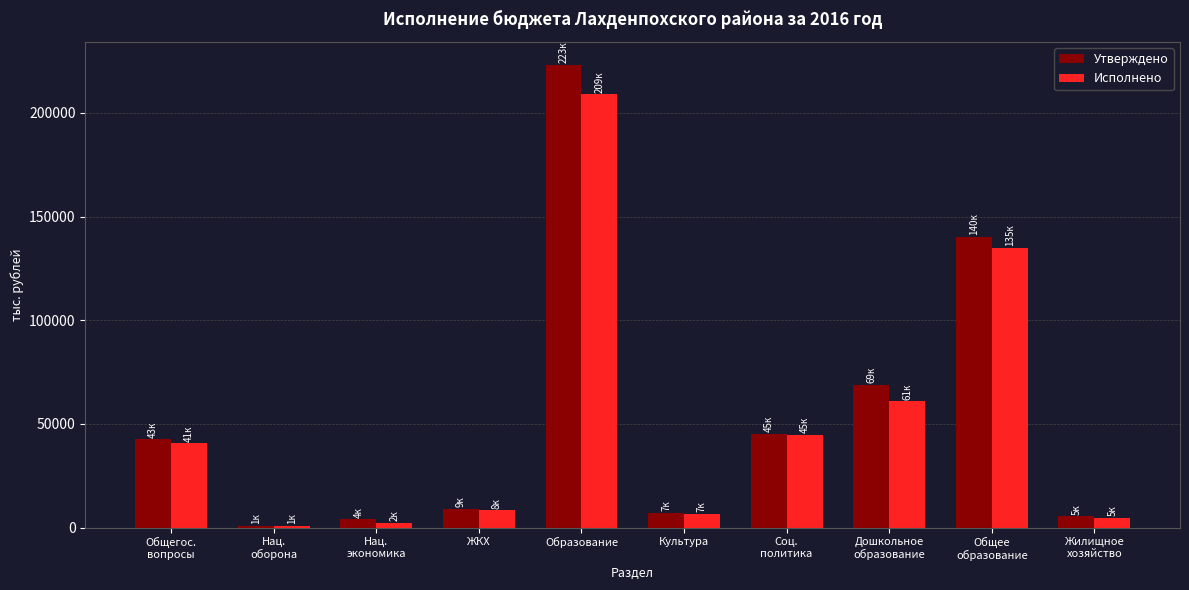

What is the total value across all series at Образование?

432189.7